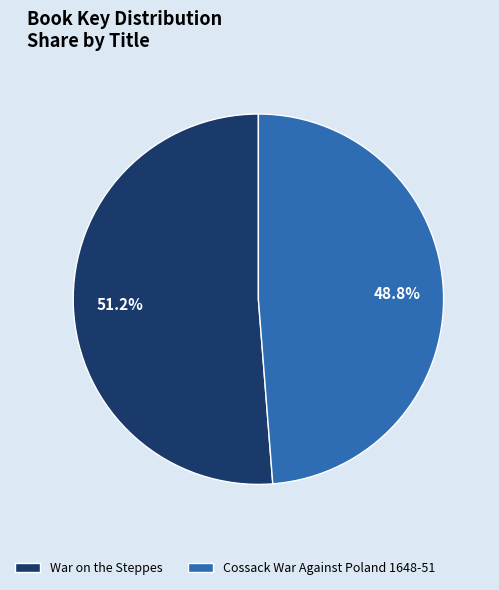

Combined, what portion of the pie is Cossack War Against Poland 1648-51 and War on the Steppes?

100.0%